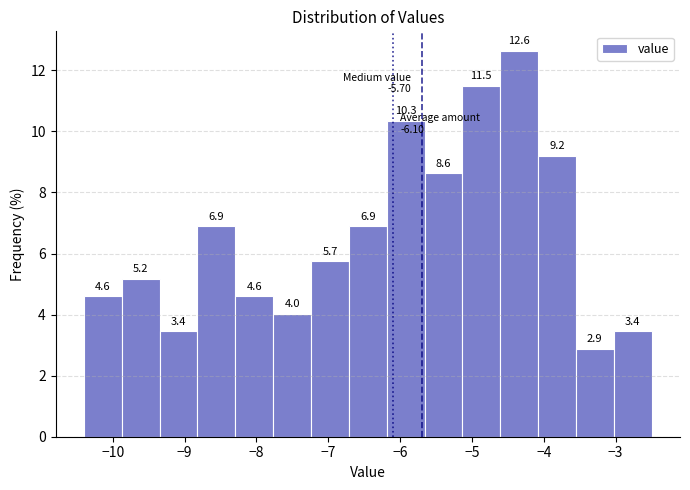

Which range on the x-axis has the tallest bar?

-4.6 to -4.1